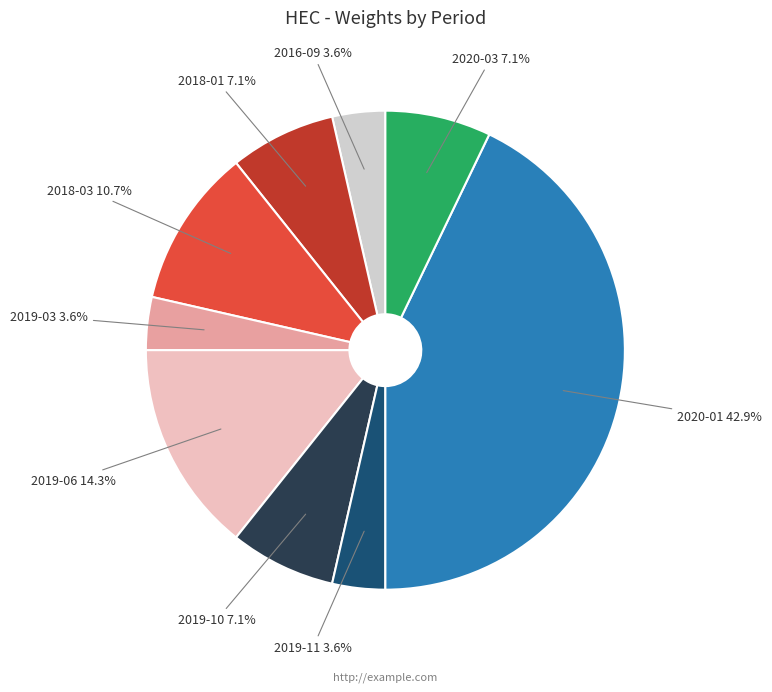

Is there a majority slice in this chart?

No